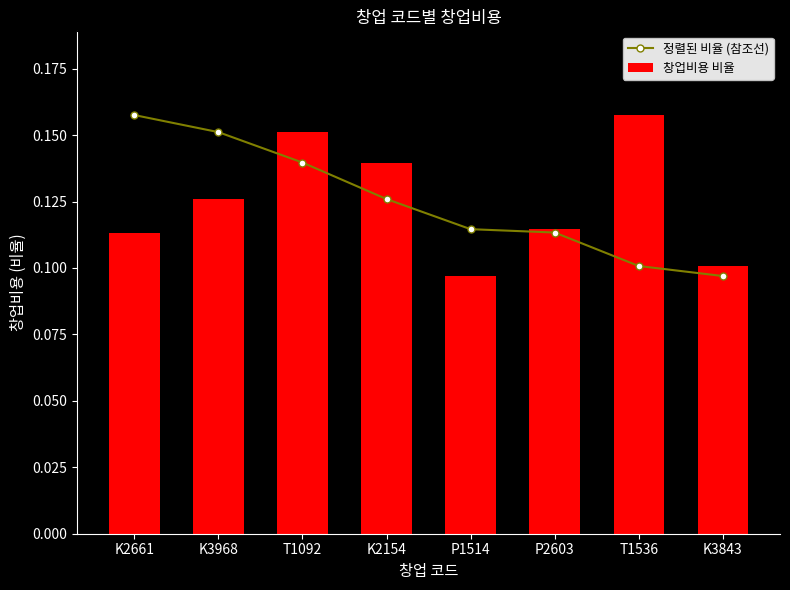

What is the label of the 3rd bar from the left?

T1092